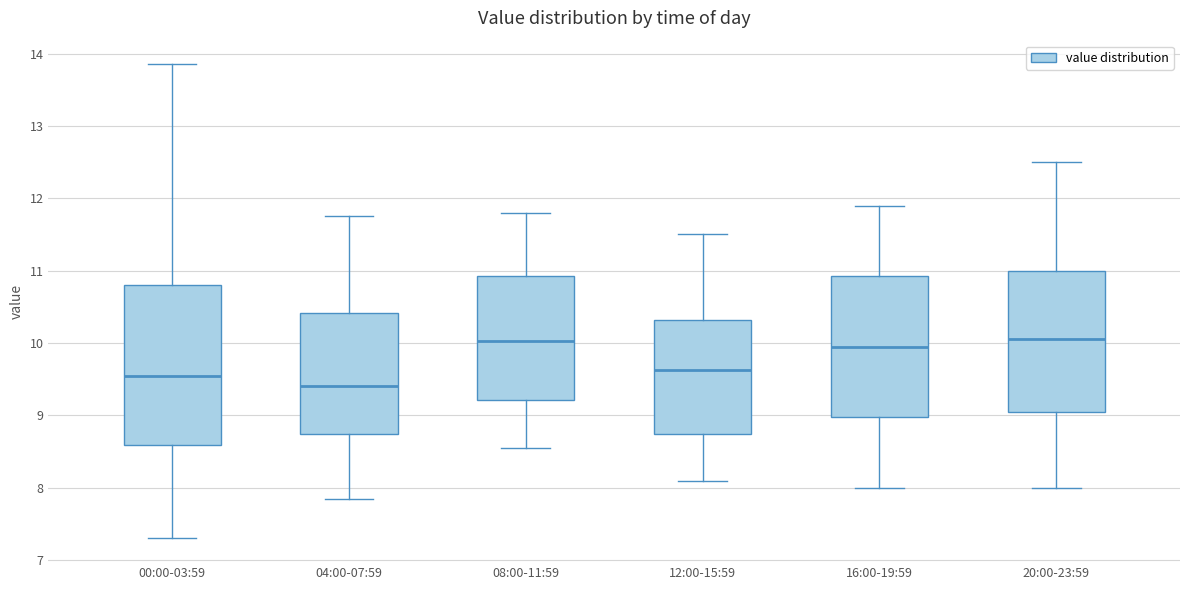

Reading left to right, read every box against the y-axis: the position of its median line, the range the box covers, and the ends of its whiskers. The values are not printed on the chart, so give them approximately, as read against the axis.

00:00-03:59: median 9.5, box 8.6 to 10.8, whiskers 7.3 to 13.9
04:00-07:59: median 9.4, box 8.7 to 10.4, whiskers 7.9 to 11.8
08:00-11:59: median 10.0, box 9.2 to 10.9, whiskers 8.6 to 11.8
12:00-15:59: median 9.6, box 8.7 to 10.3, whiskers 8.1 to 11.5
16:00-19:59: median 10.0, box 9.0 to 10.9, whiskers 8.0 to 11.9
20:00-23:59: median 10.1, box 9.1 to 11.0, whiskers 8.0 to 12.5